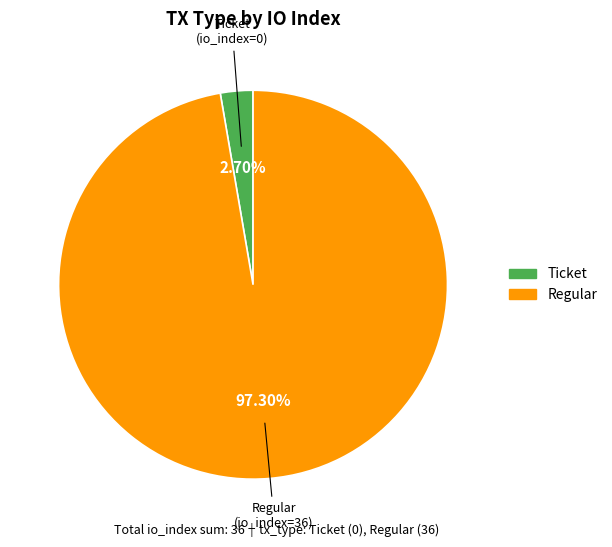

Is there a majority slice in this chart?

Yes